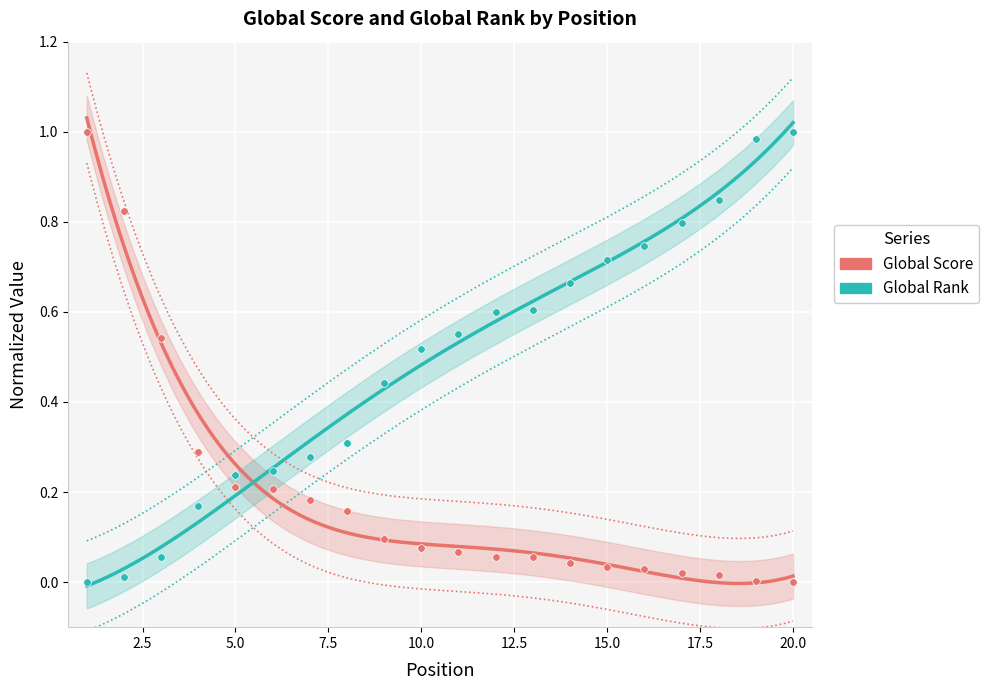

At how many categories does at least one series exceed 0?

20